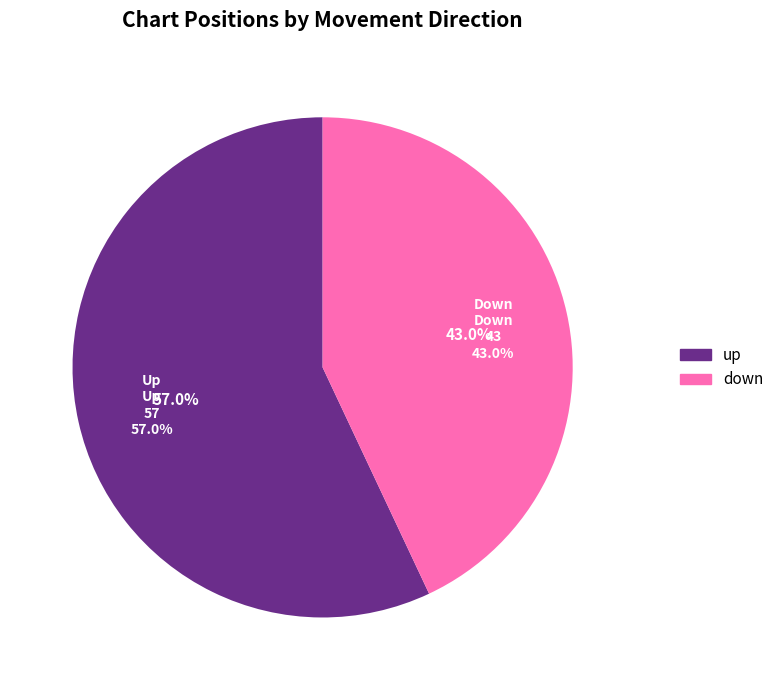

The up slice represents 57% of the pie. True or false?

True